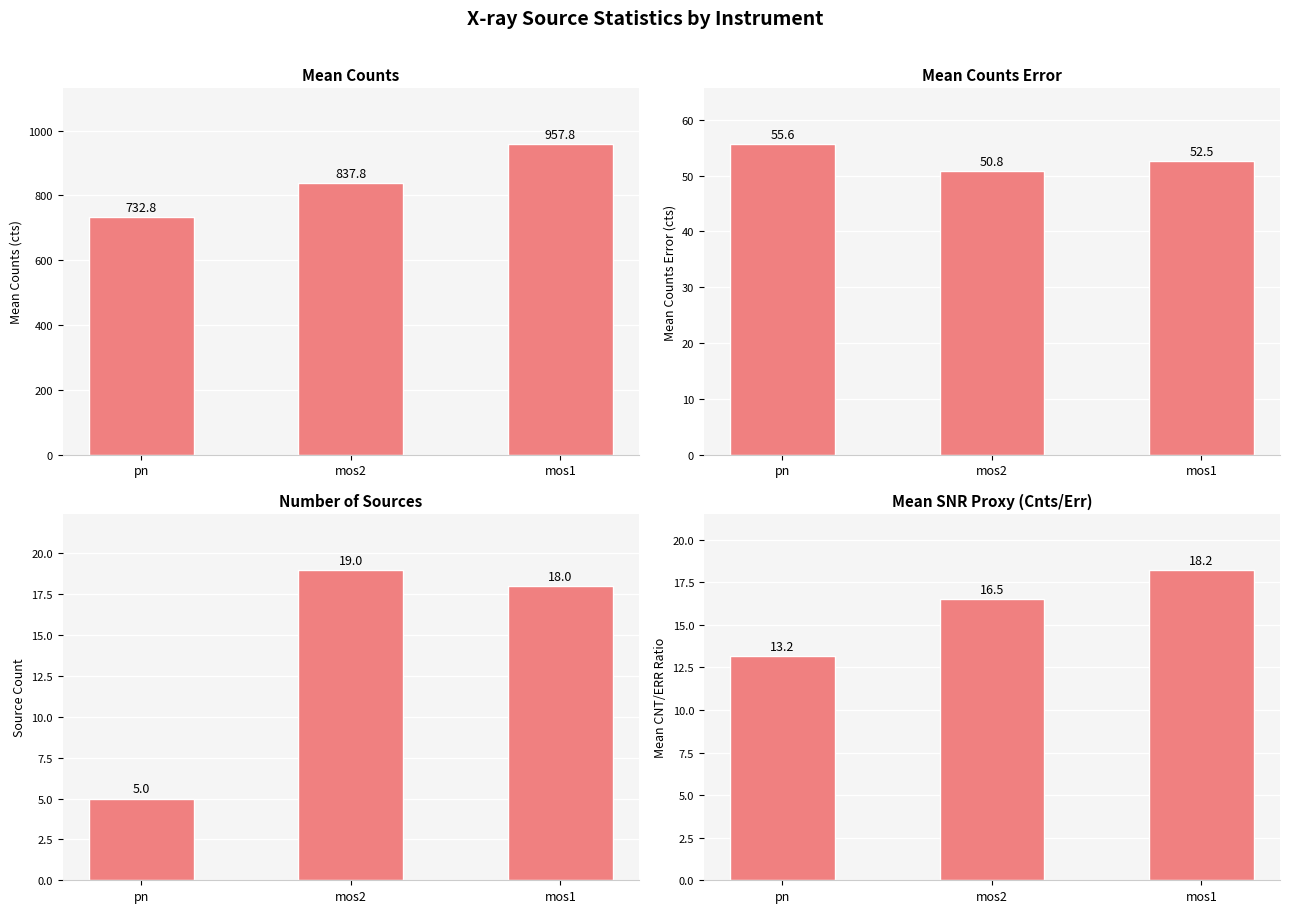

Read the Mean SNR Proxy (Cnts/Err) value at mos2.

16.5